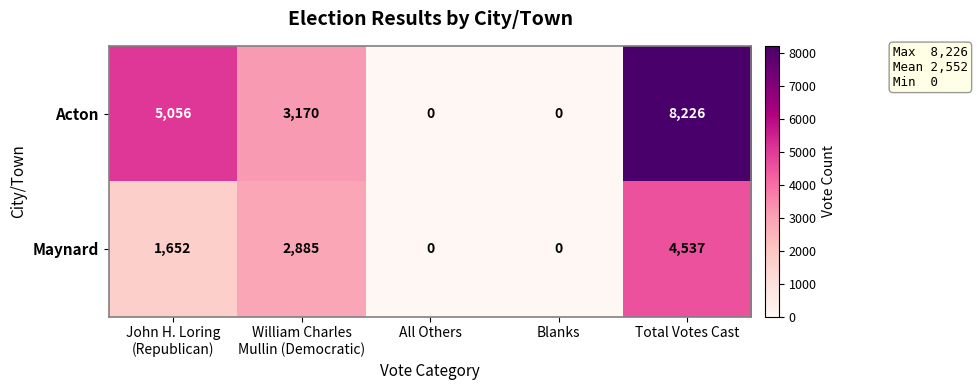

How many distinct data groups are displayed?

2